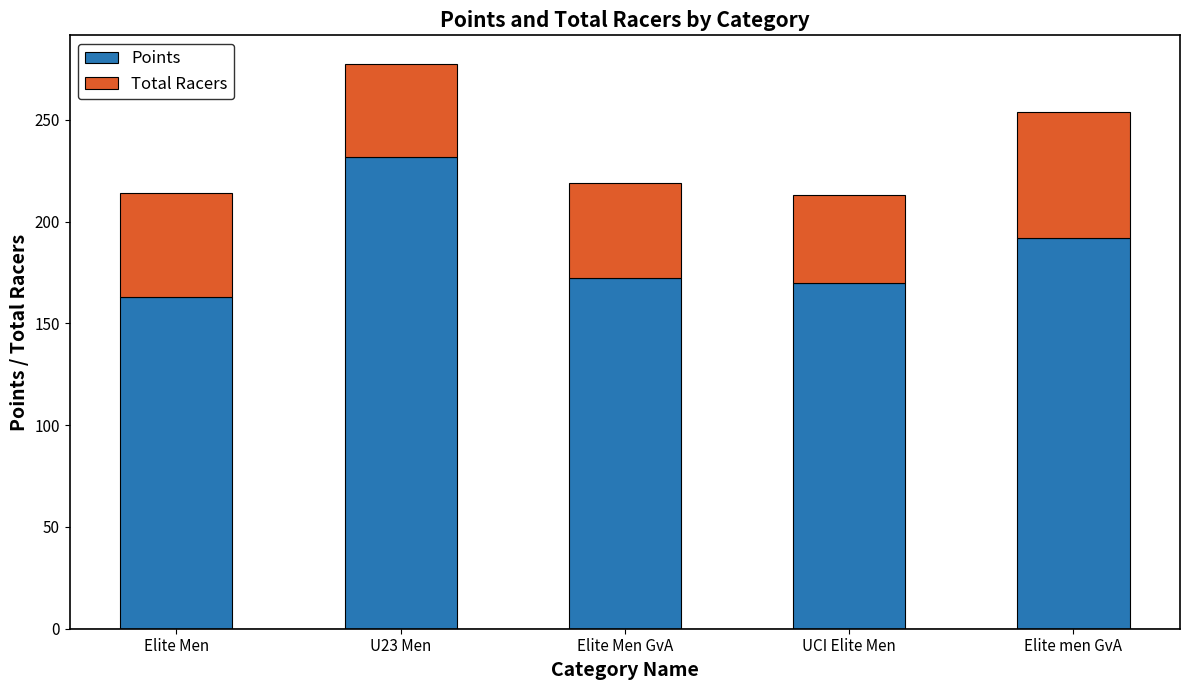

Which category has the lowest value in the Points series?

Elite Men